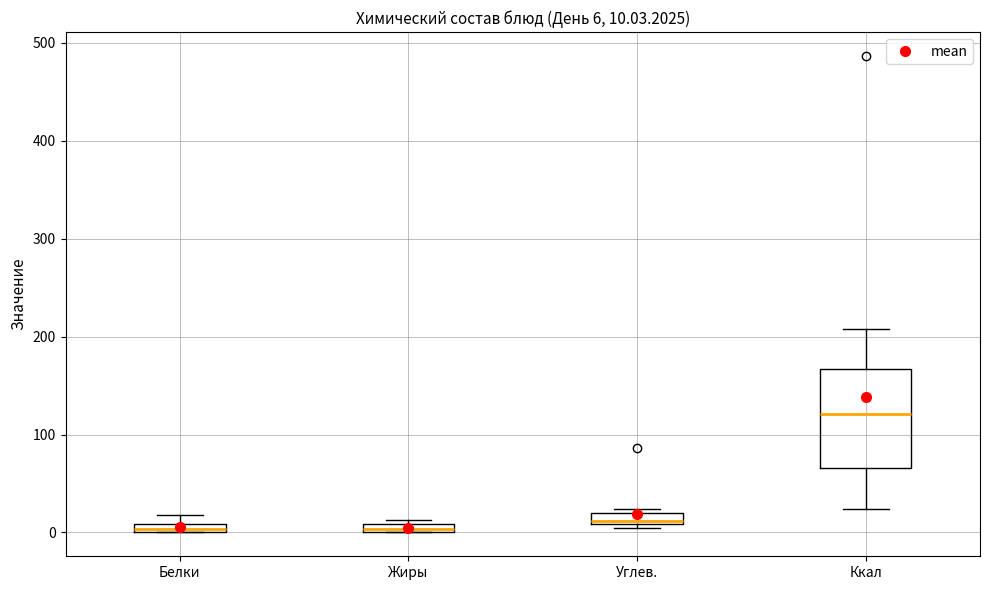

Comparing the boxes themselves (not the whiskers), which one is the tallest?

Ккал